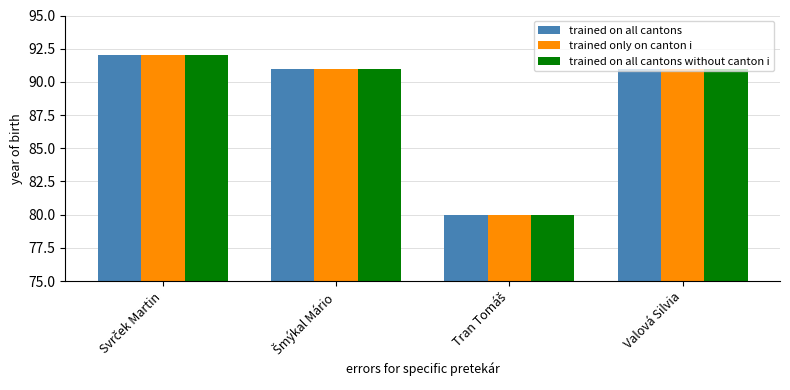

Are the bars grouped side by side (vs. stacked)?

Yes